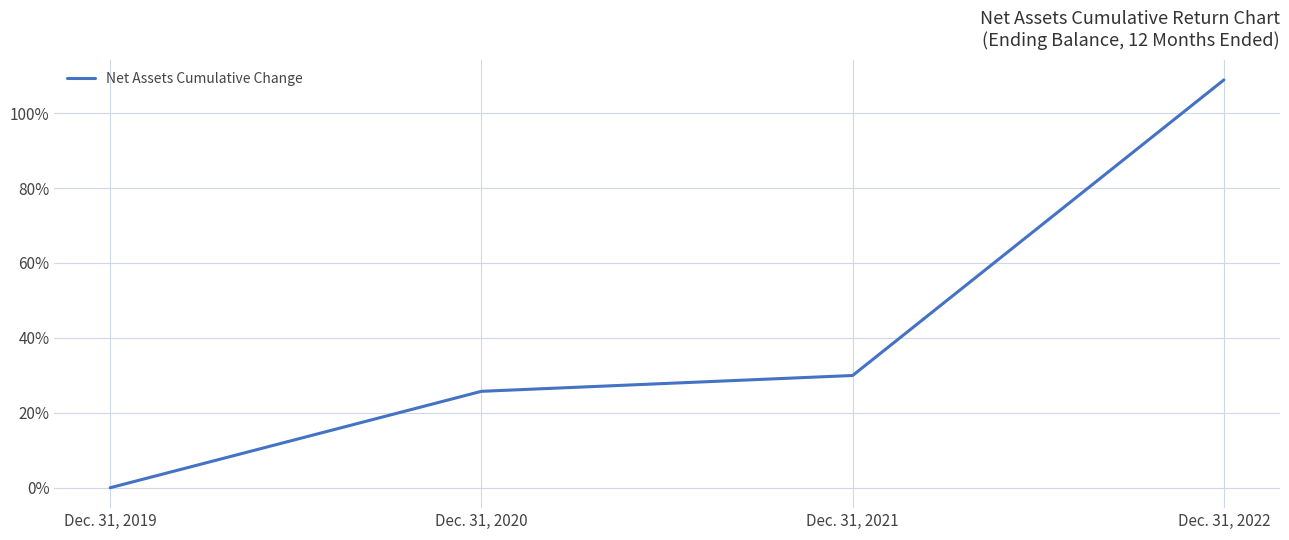

The value at Dec. 31, 2019 is 0.0. True or false?

True